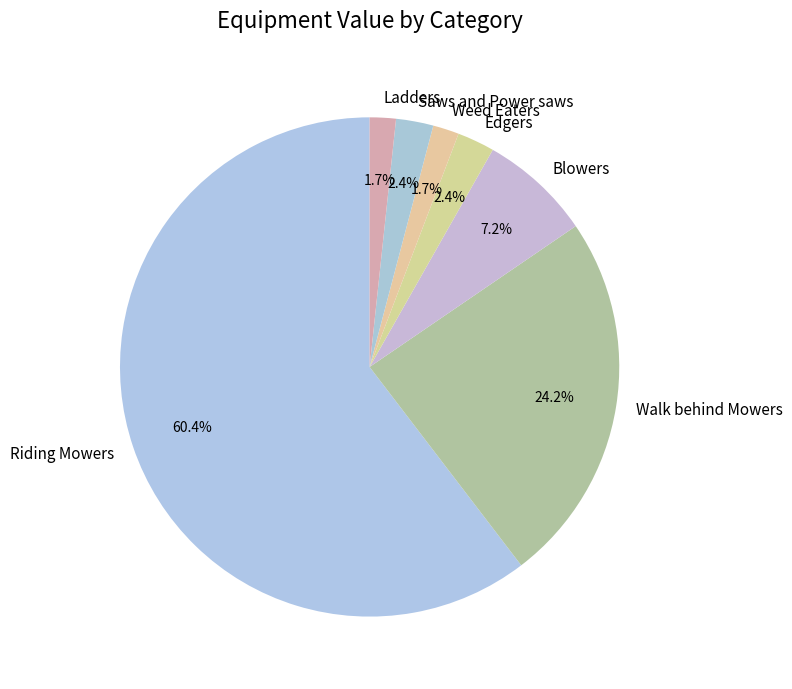

Does Riding Mowers account for over 50% of the chart?

Yes